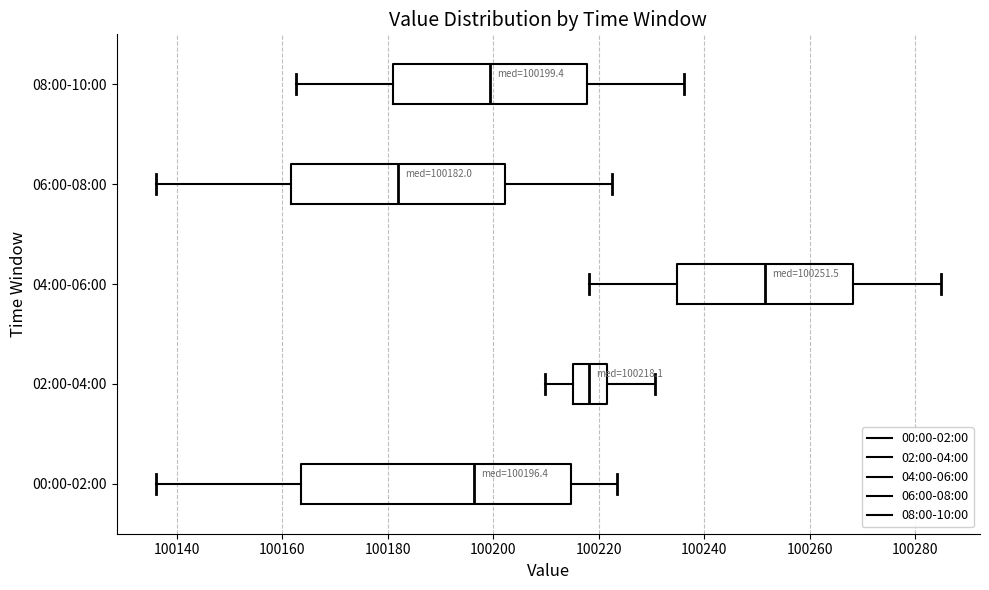

Which box has the furthest to the right median line?

04:00-06:00